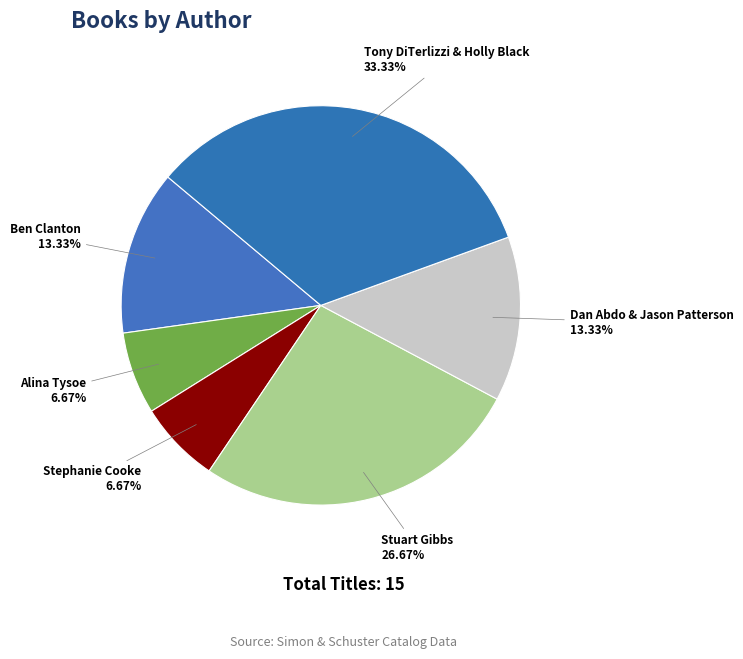

Does Tony DiTerlizzi & Holly Black represent more than half of the total?

No